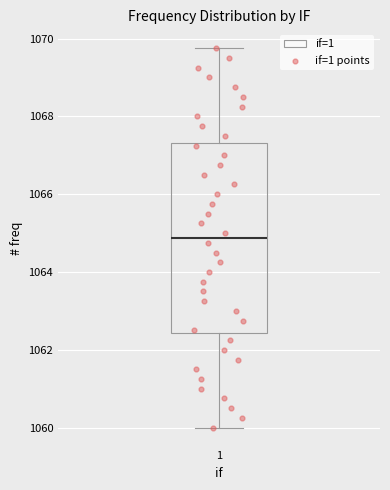

Read this box plot against the y-axis: the position of the median line, the range covered by the box, and the ends of both whiskers. The values are not printed on the chart, so give them approximately, as read against the axis.

median 1064.8, box 1062.4 to 1067.4, whiskers 1060.0 to 1069.8